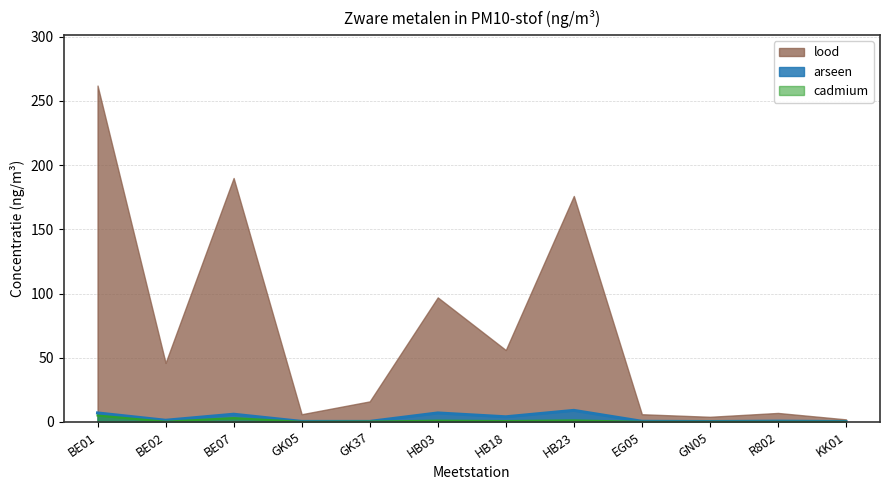

Which series has the largest total across all categories?

lood